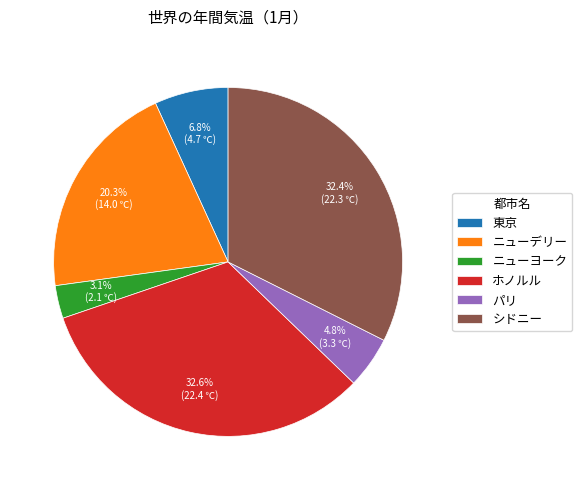

Approximately how many times larger is the value at パリ compared to 東京?

0.7